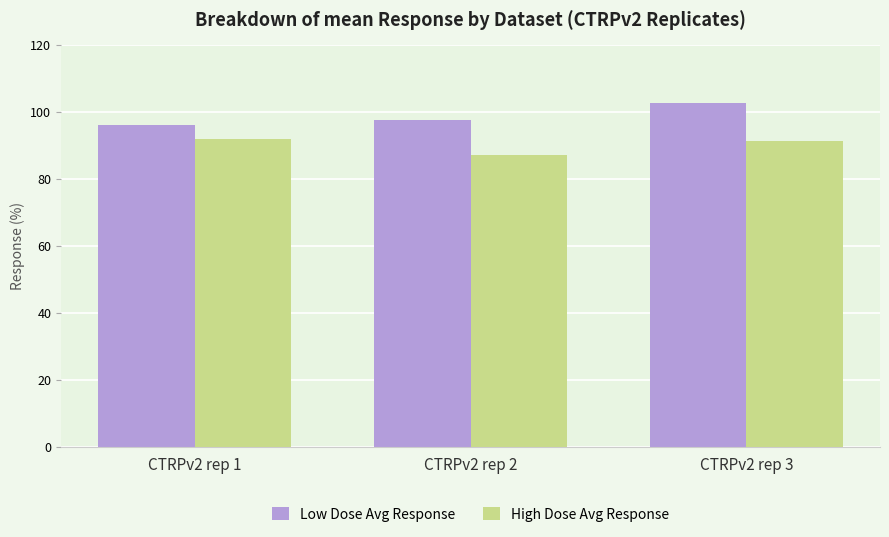

What is the difference between the High Dose Avg Response values at CTRPv2 rep 3 and CTRPv2 rep 2?

4.2